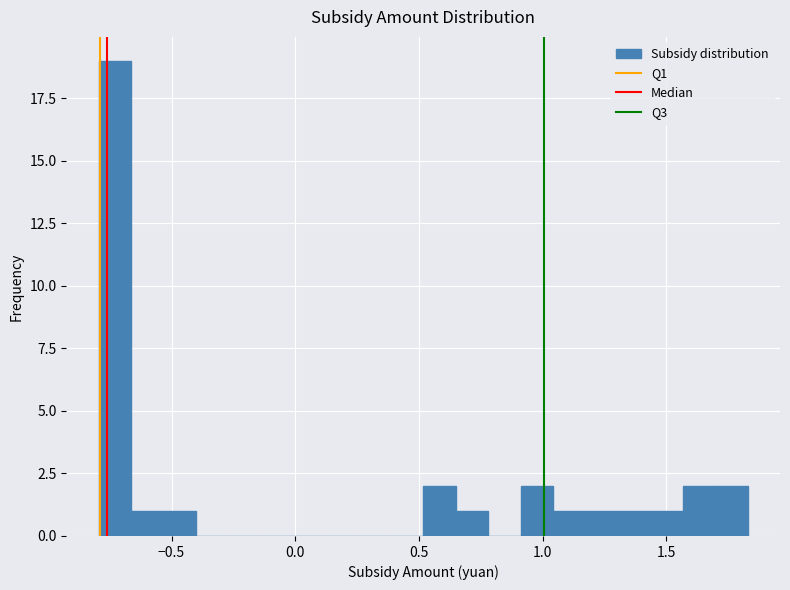

Around what value on the x-axis is the tallest bar? Give the approximate position of its centre, as read against the axis.

-0.75